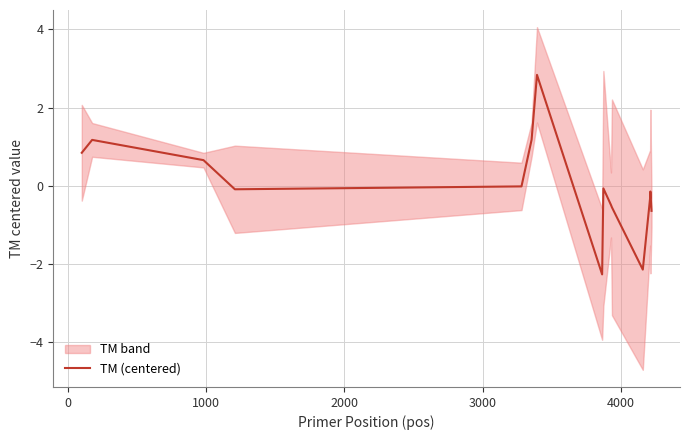

How many categories are shown in the chart?

15